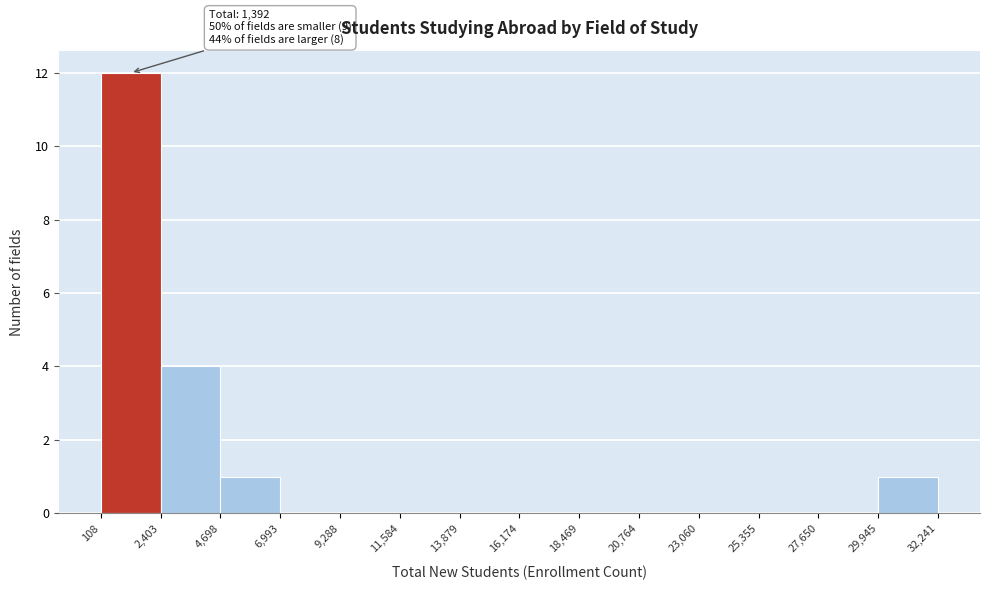

Which range on the x-axis has the tallest bar?

108 to 2,403